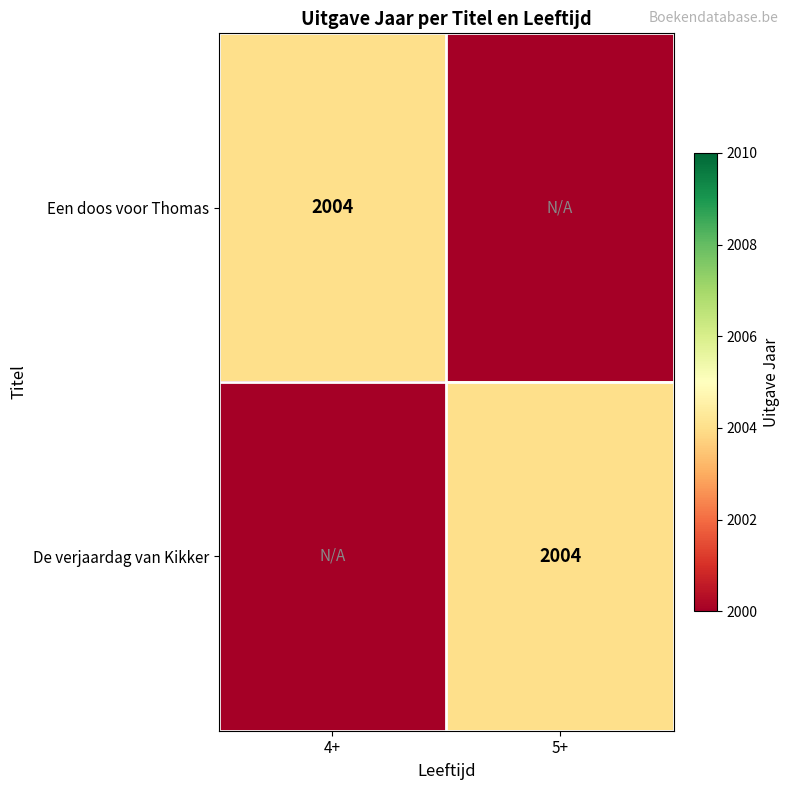

How many data points does each series have?

2